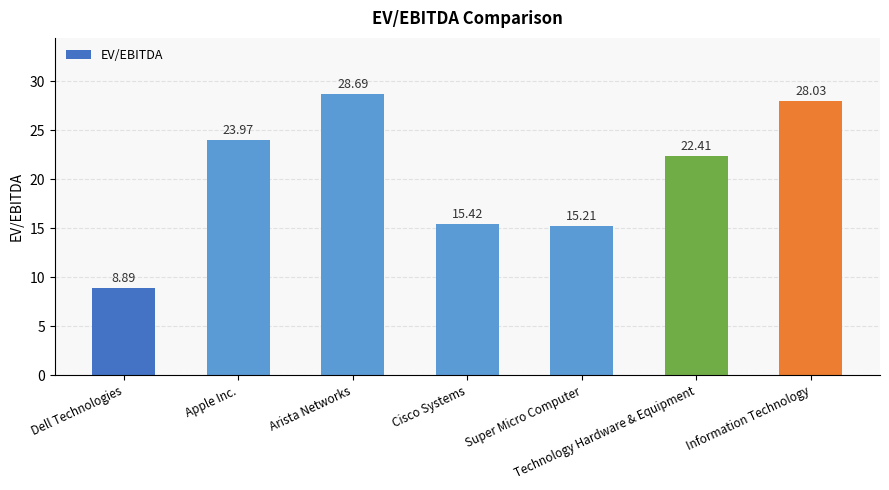

Reading left to right, what are all the values shown in this chart?

8.9	24.0	28.7	15.4	15.2	22.4	28.0